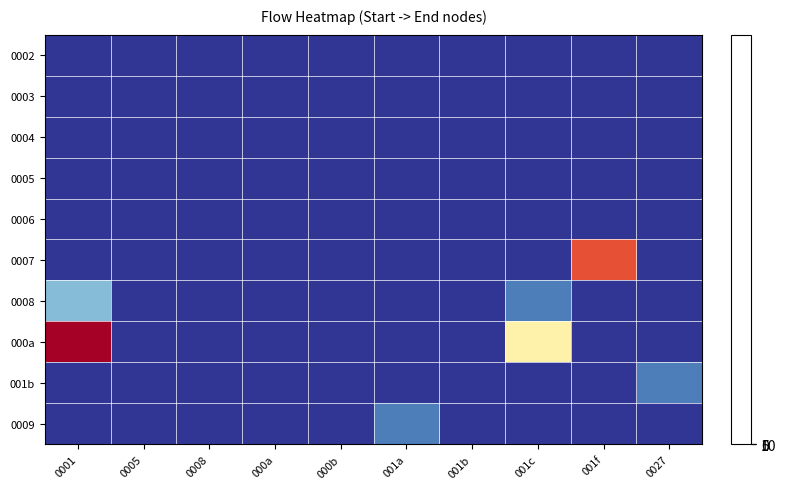

At how many categories does at least one series exceed 10?

2